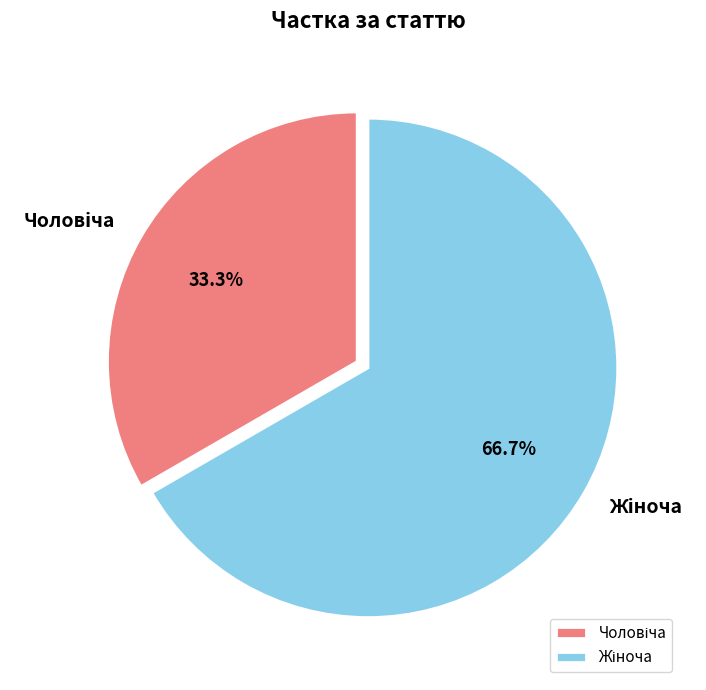

Does any single category account for the majority?

Yes